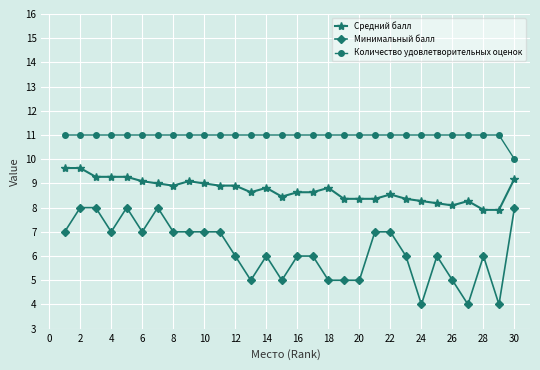

True or false: Количество удовлетворительных оценок and Средний балл intersect in this chart.

False